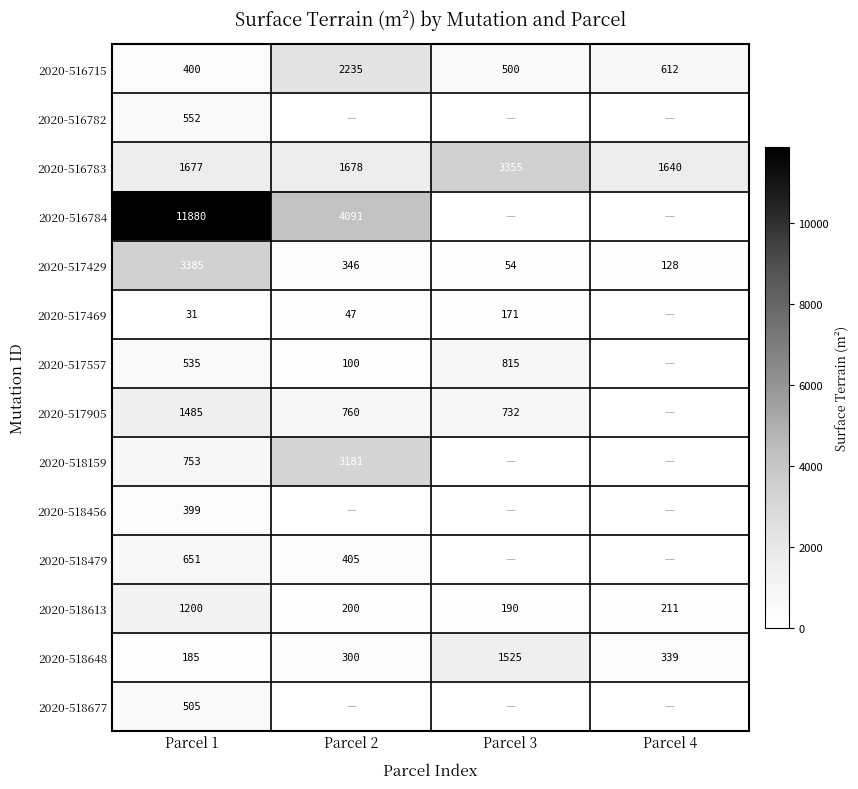

Which has a higher value, Parcel 4 or Parcel 1?

Parcel 4